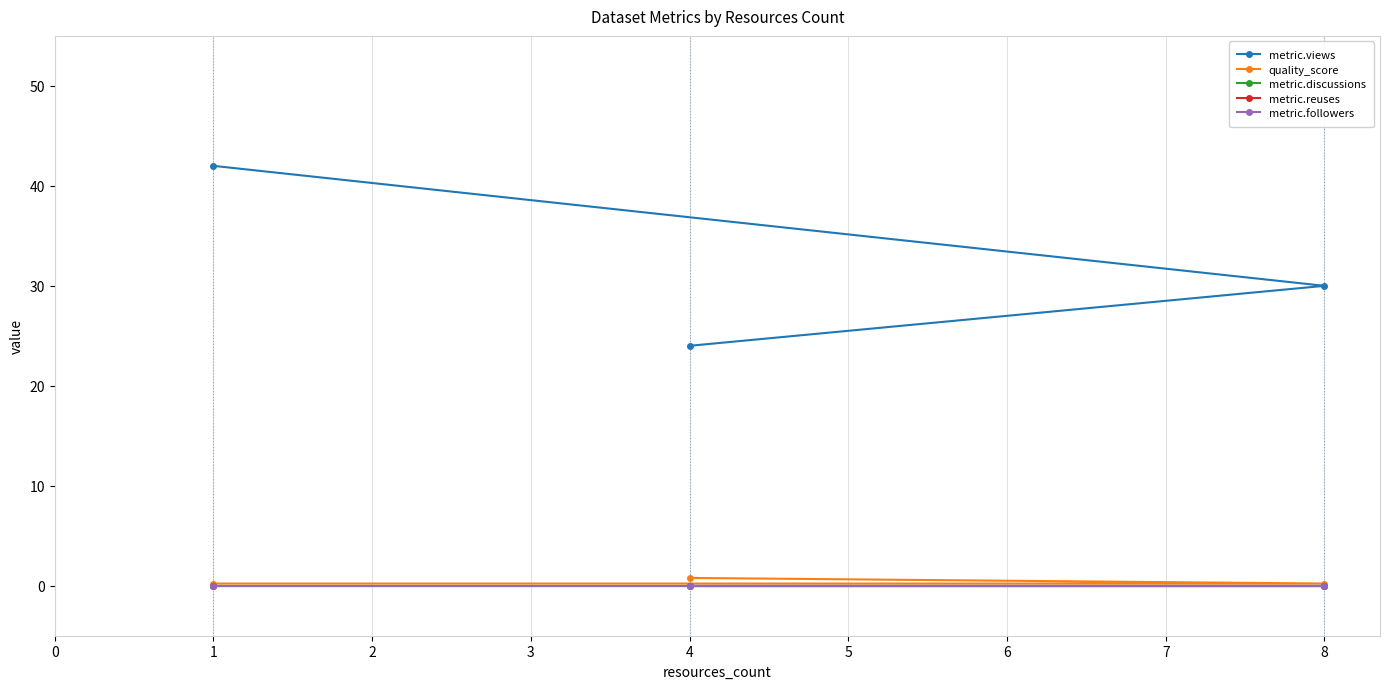

List the series in order of their peak value, highest first.

metric.views, quality_score, metric.discussions, metric.reuses, metric.followers